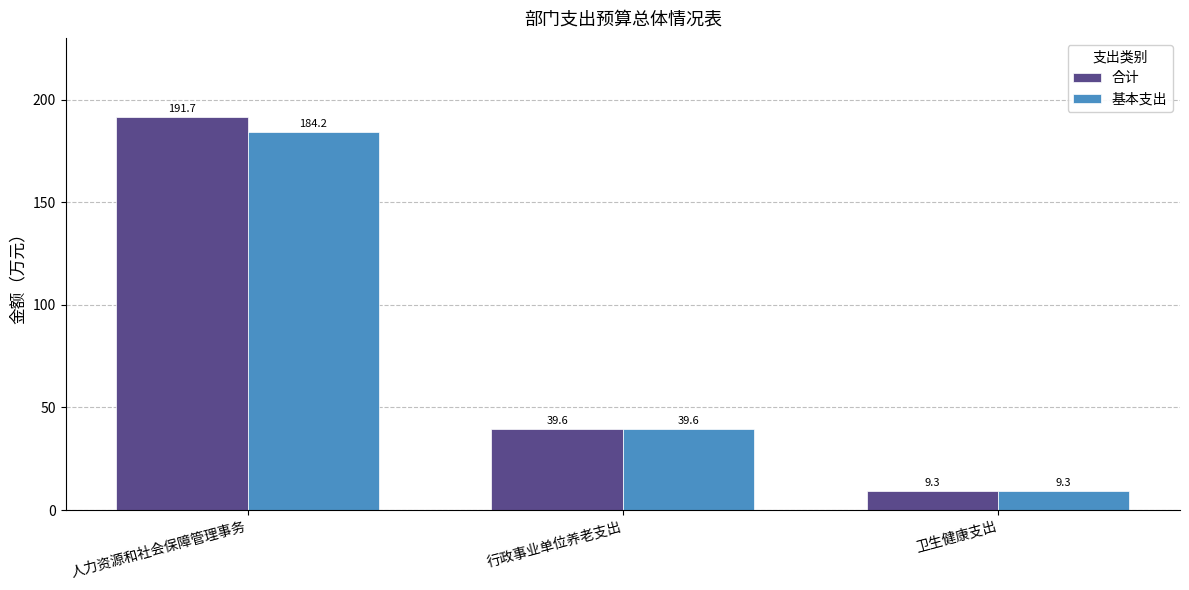

Rank the series at 人力资源和社会保障管理事务 from lowest to highest value.

基本支出, 合计